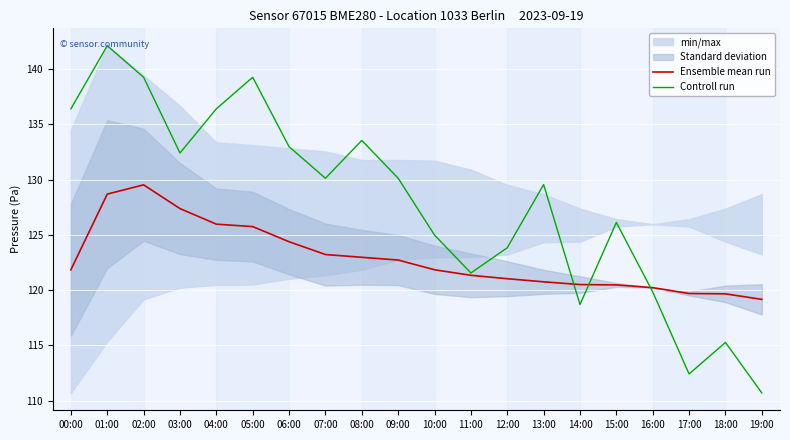

True or false: Controll run has a value of 170.1 at 13:00.

False